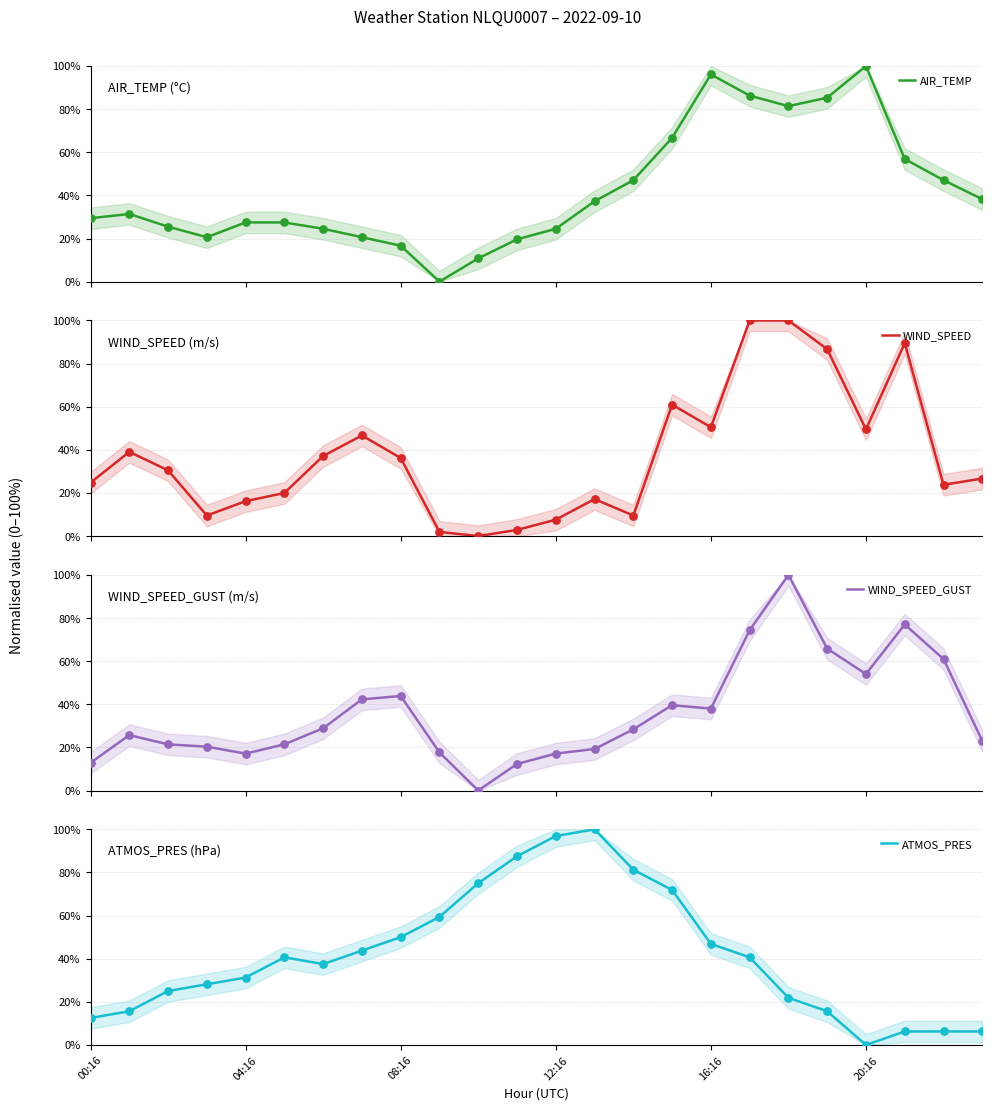

Which series reaches the minimum Y coordinate?

AIR_TEMP